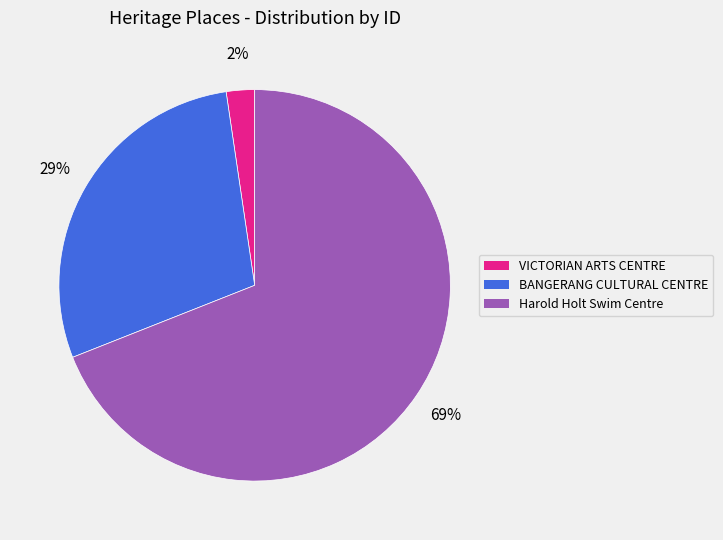

Which category has the biggest portion of the pie?

Harold Holt Swim Centre